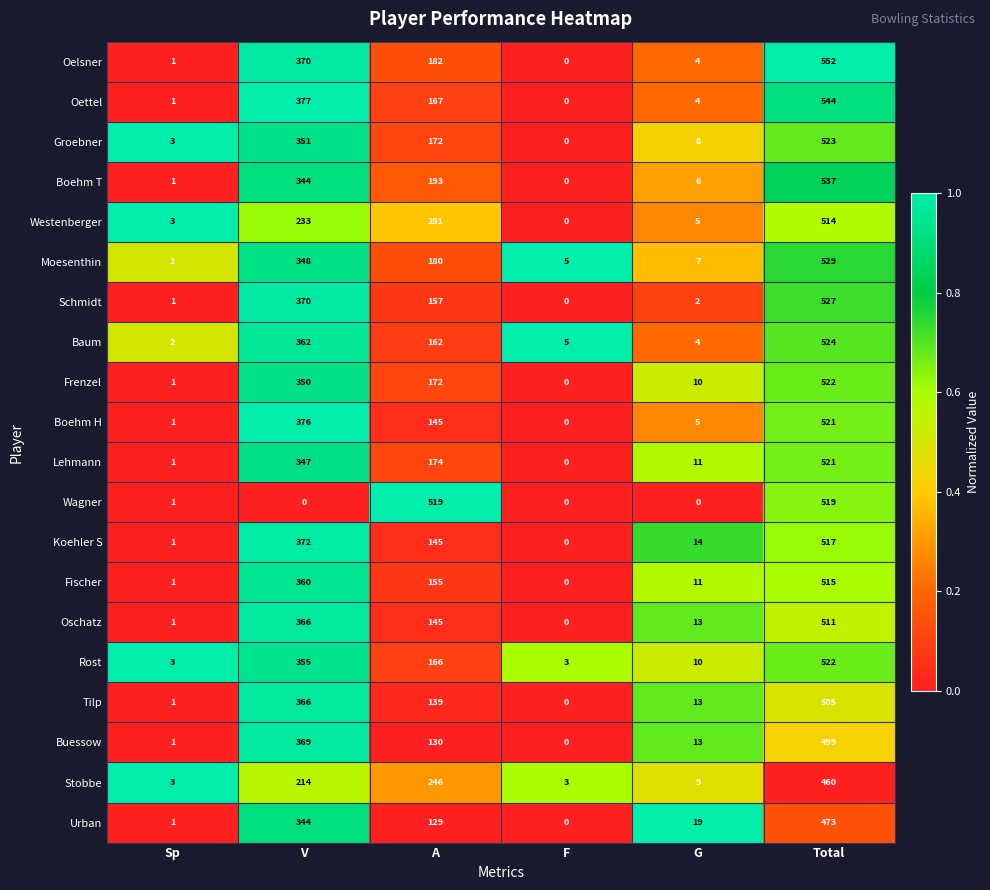

What is the spread (max minus min) of values at F?

5